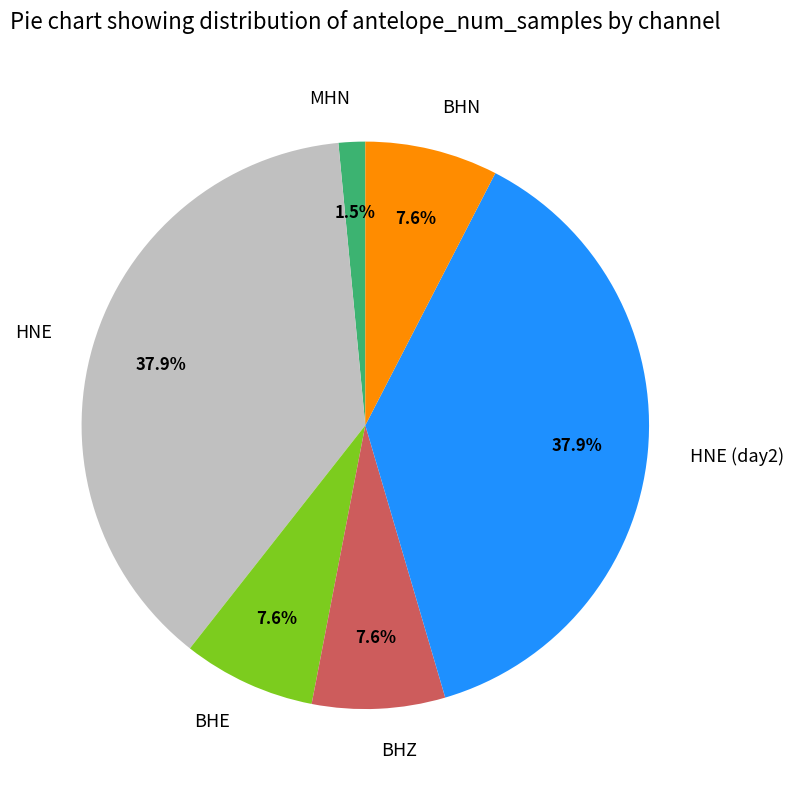

Which has a higher value, HNE (day2) or BHZ?

HNE (day2)